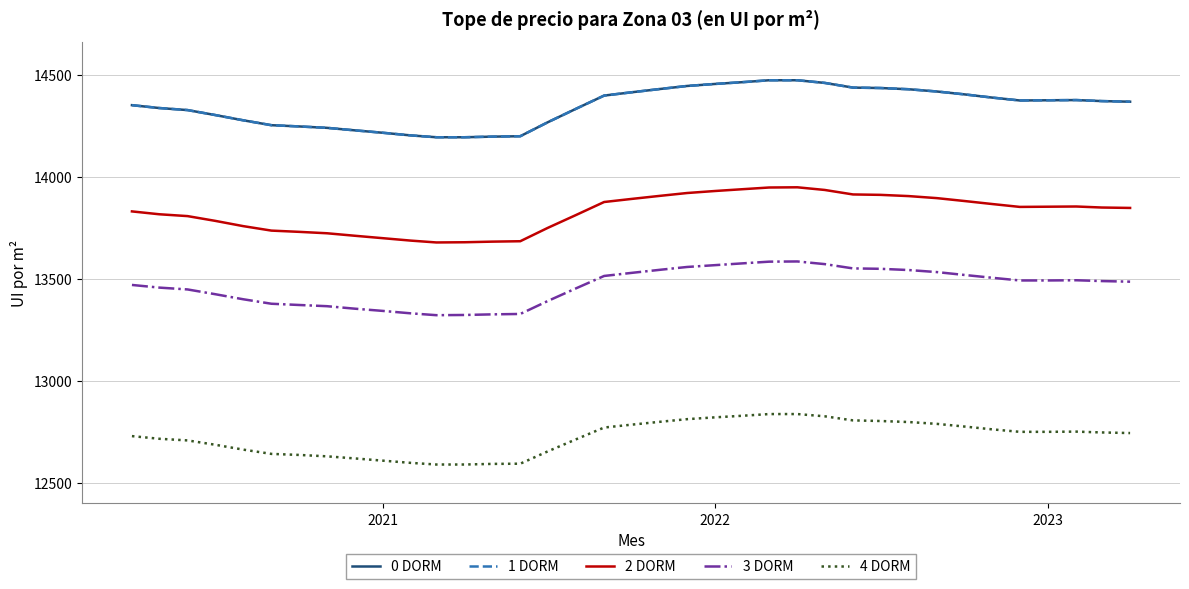

Is this an area chart (filled region under the line)?

No